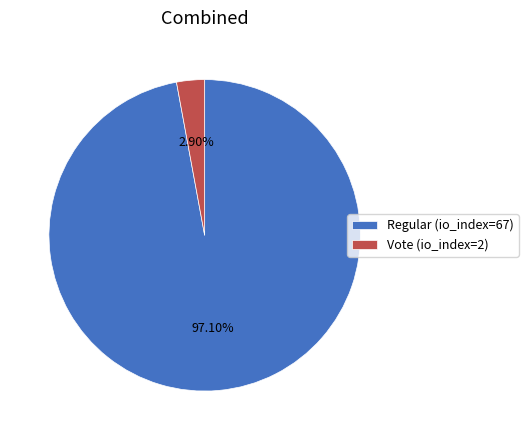

Does Vote (io_index=2) represent more than half of the total?

No